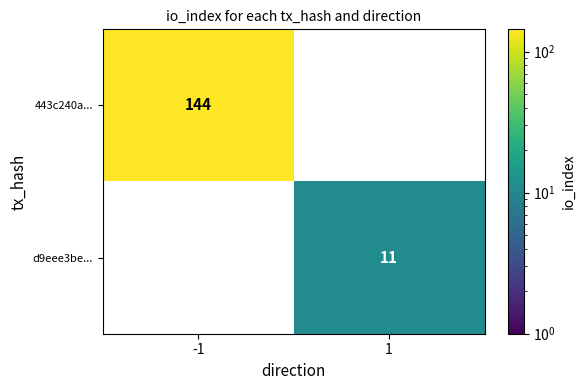

True or false: 443c240a... has a value of 144 at -1.

True